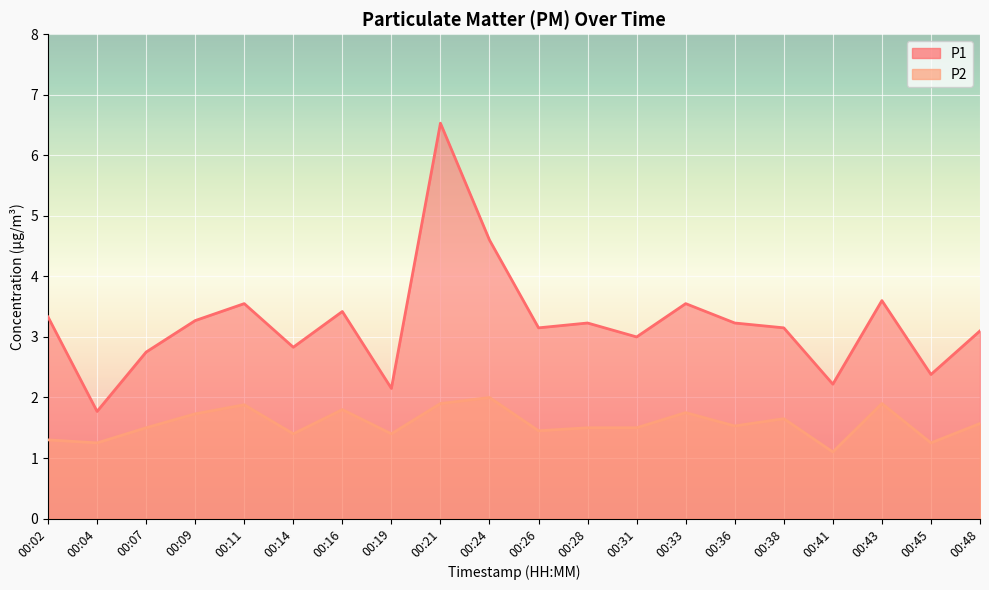

What is the difference between the P2 values at 00:19 and 00:26?

0.1